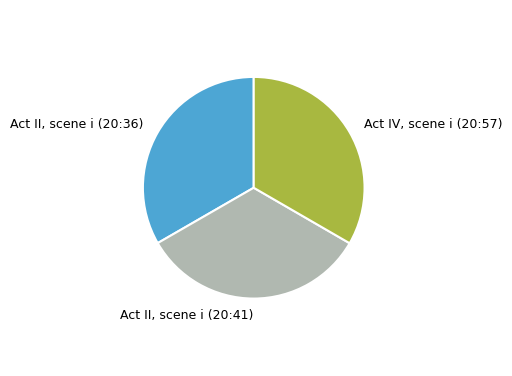

Count the number of slices in the pie.

3